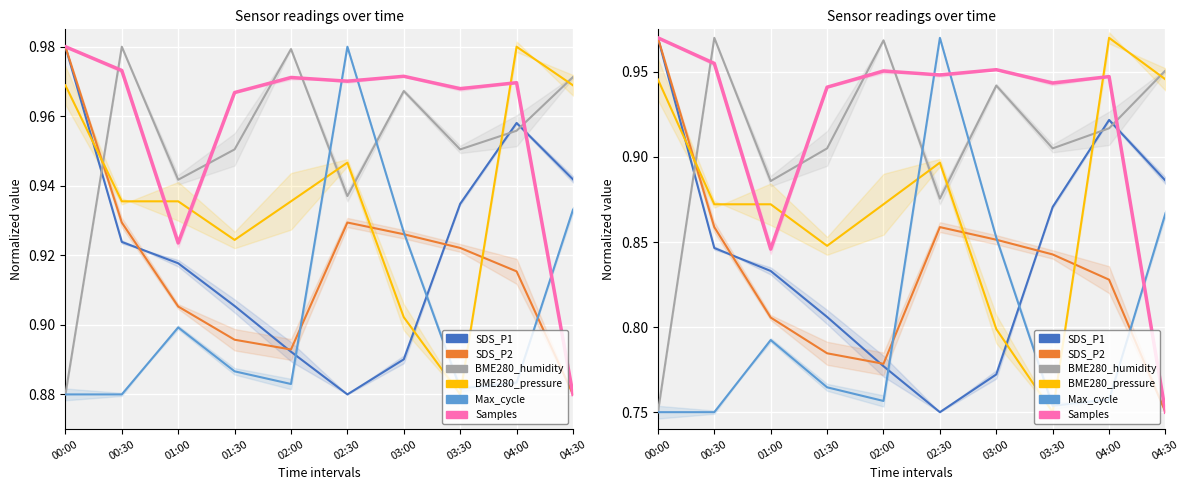

At which category does the chart reach its peak across all series?

00:00